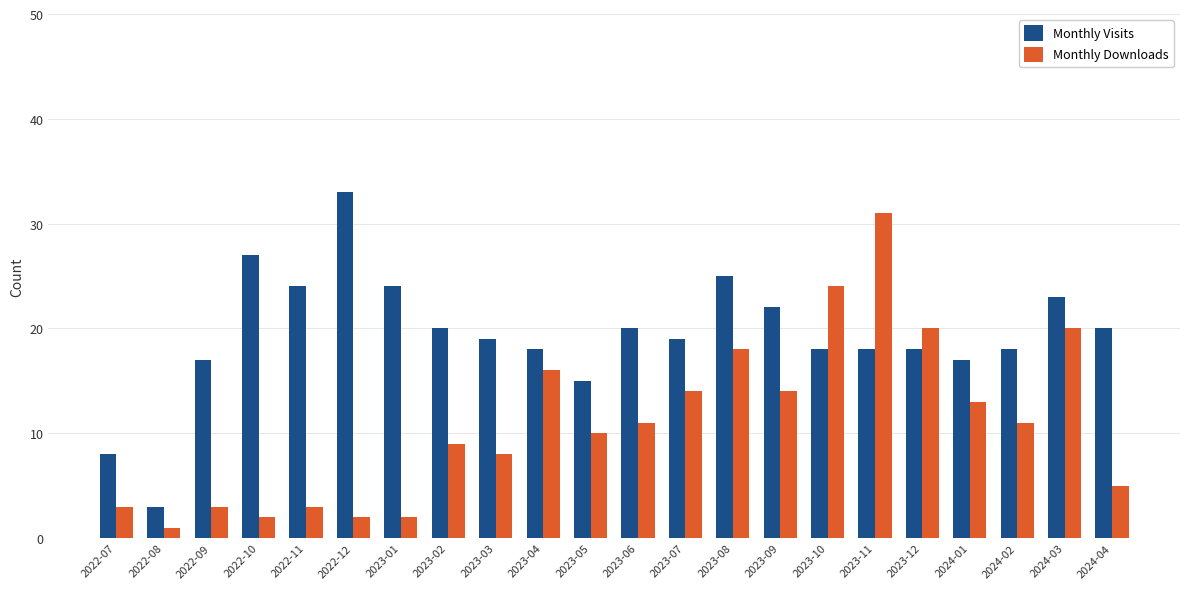

What position from the left is 2023-10?

16